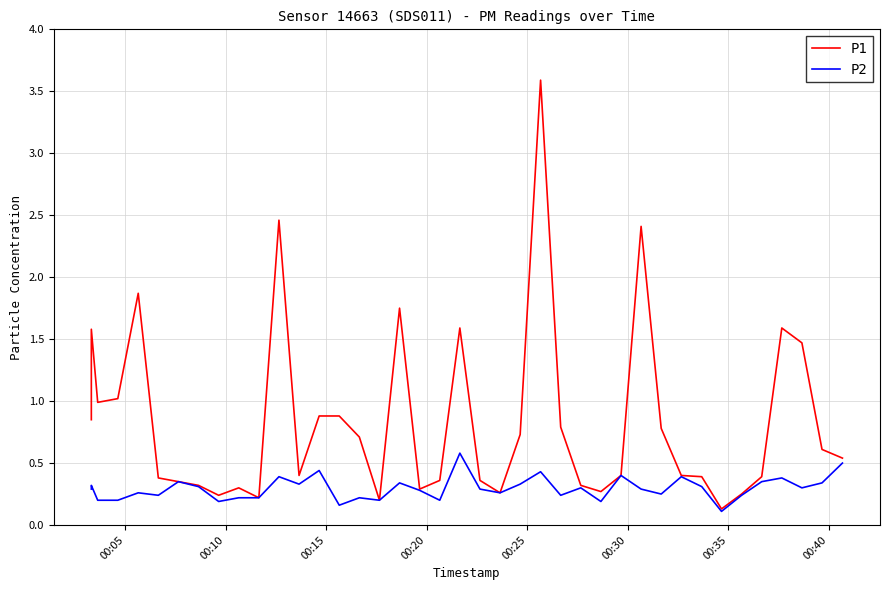

What is the average value of the P2 series?

0.3